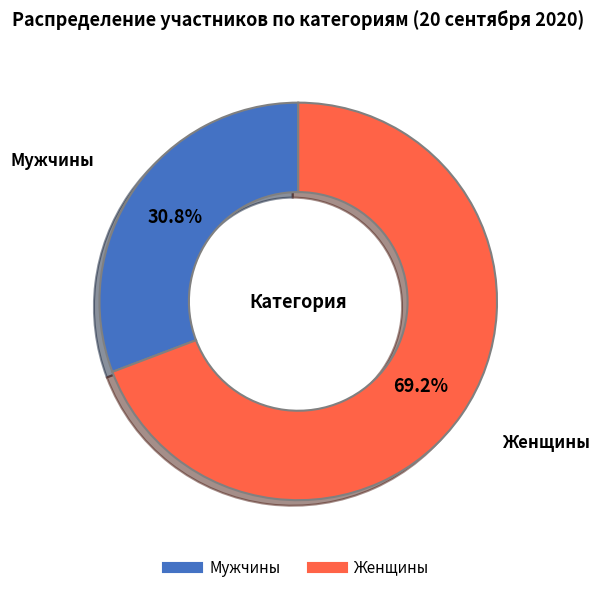

What percentage is the Женщины slice, to the nearest percent?

69%